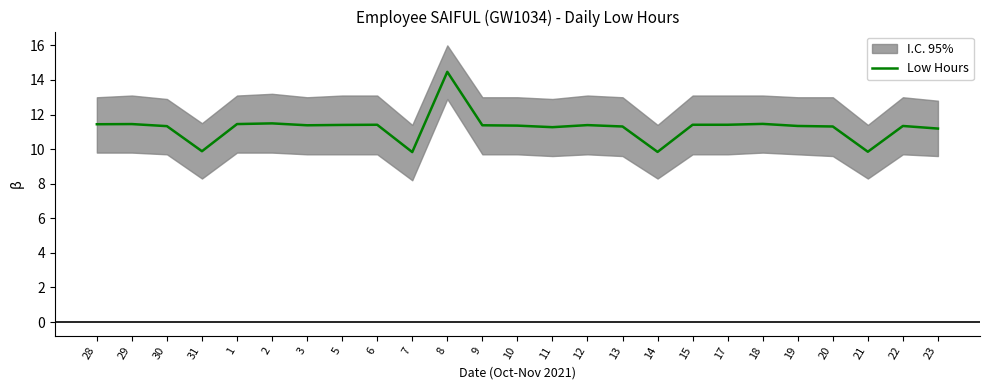

How many interior local peaks (higher than both neighbors) does the data have?

7